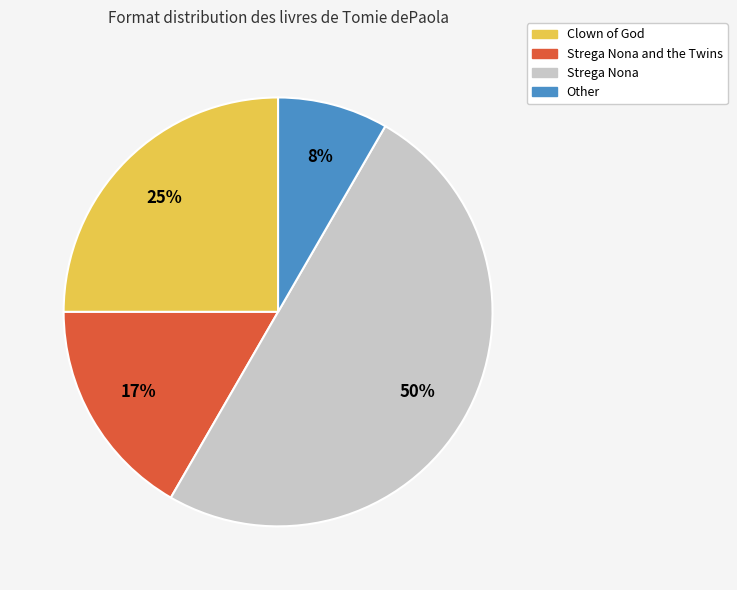

To the nearest percent, what is the difference between the largest and smallest slice percentages?

42%